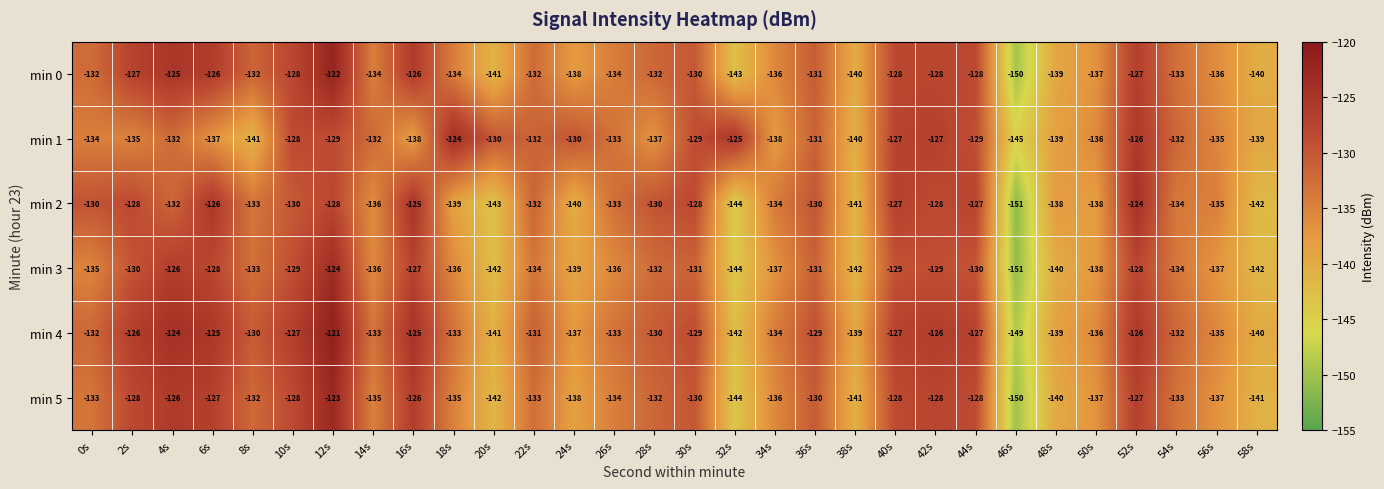

At which label is min 1 closest to -134?

0s